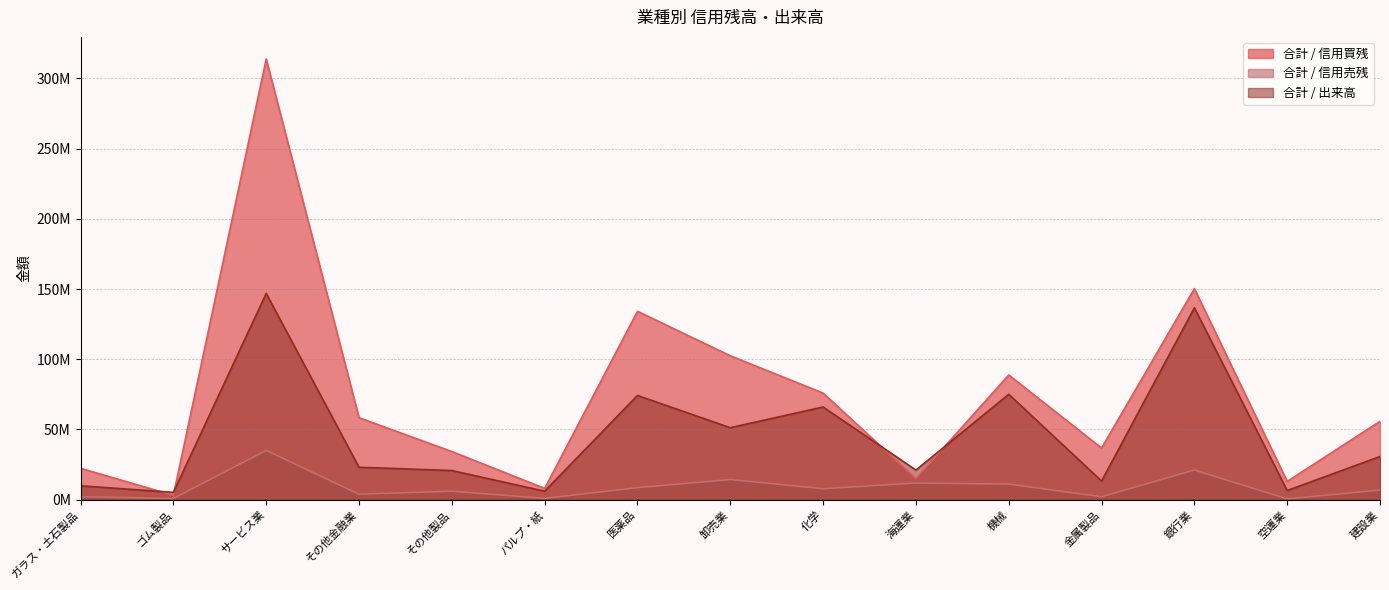

Which has a higher value, 海運業 or 医薬品?

医薬品